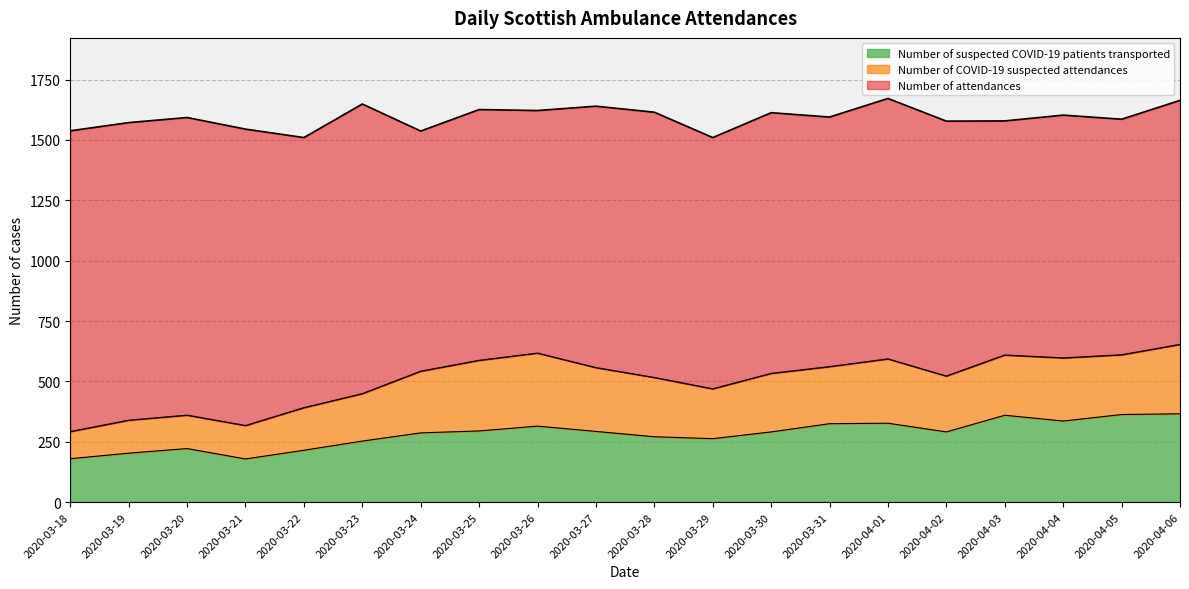

Does the chart have visible grid lines?

Yes